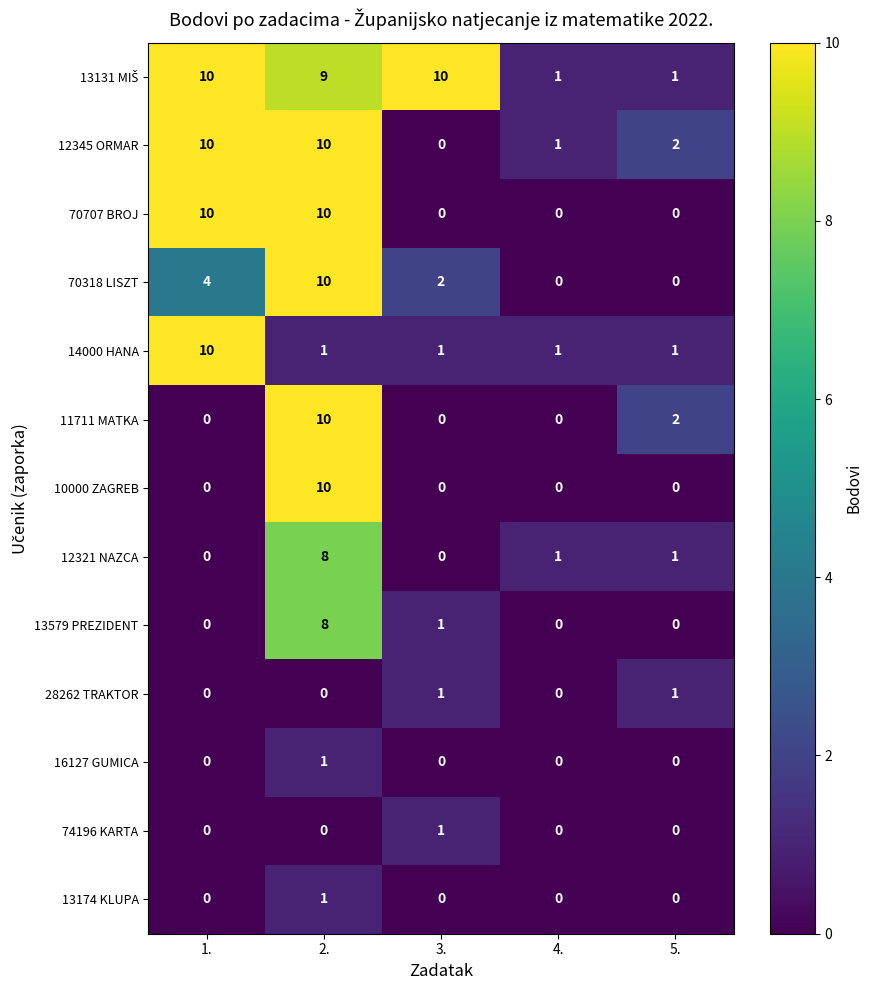

True or false: 14000 HANA has a value of 1 at 2..

True